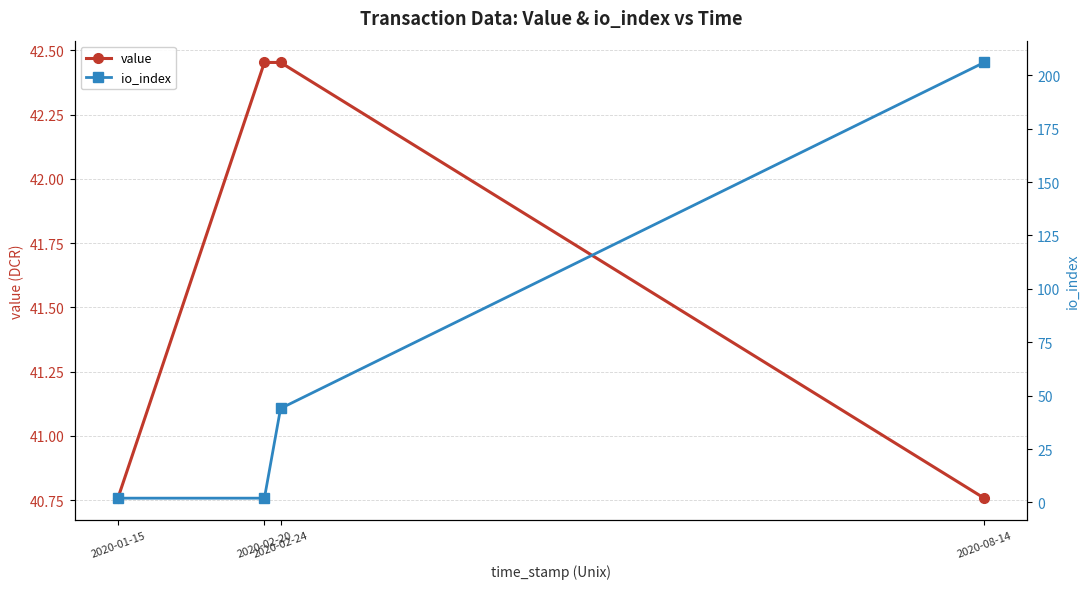

What is the maximum value for io_index?

206.0